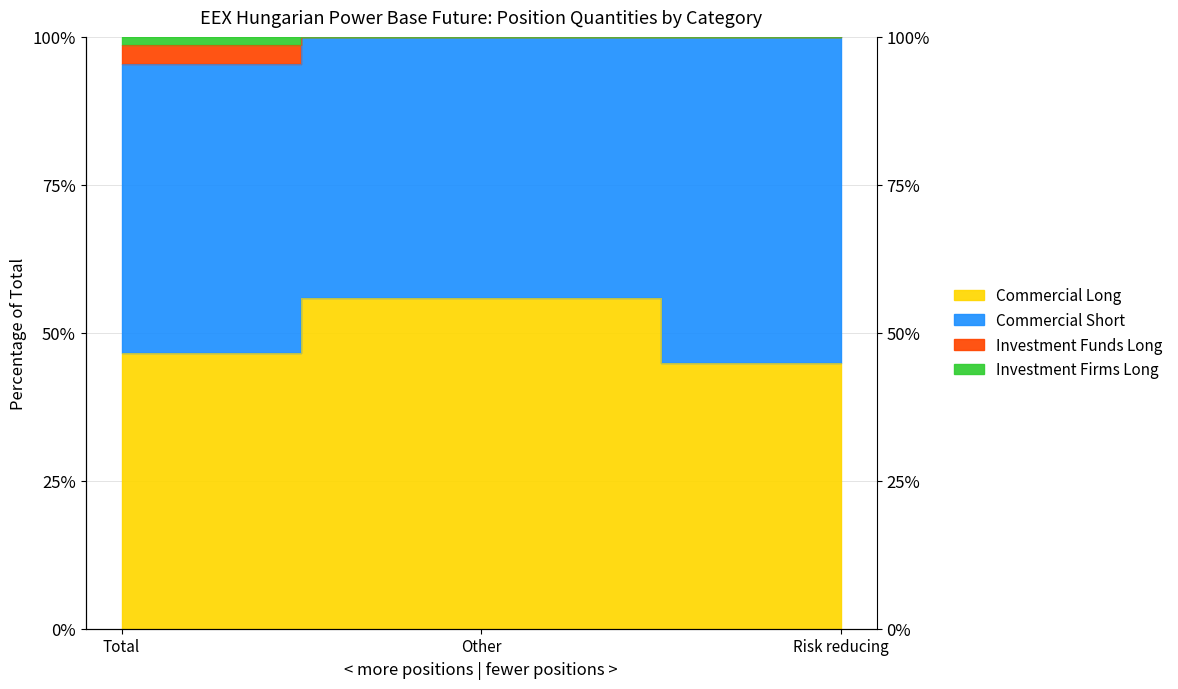

At which category is the sum across all series the highest?

Other